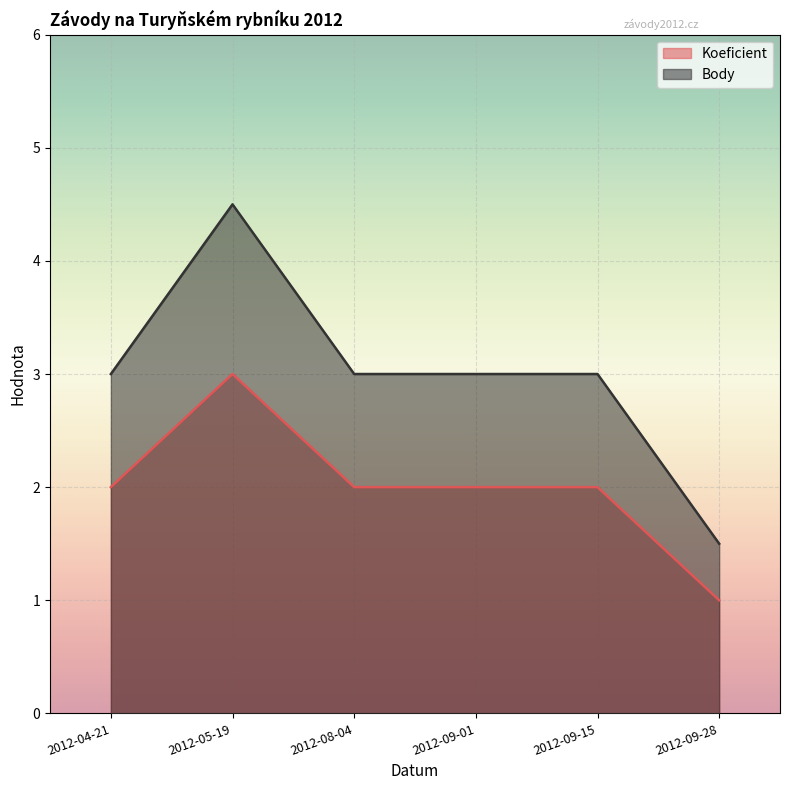

How many Koeficient values are between 2 and 3?

5